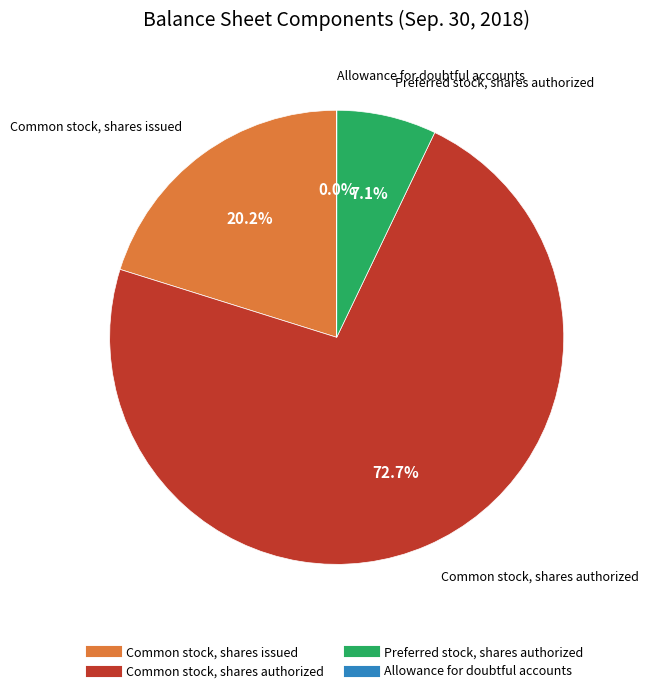

To the nearest percent, what portion does Preferred stock, shares authorized represent?

7%